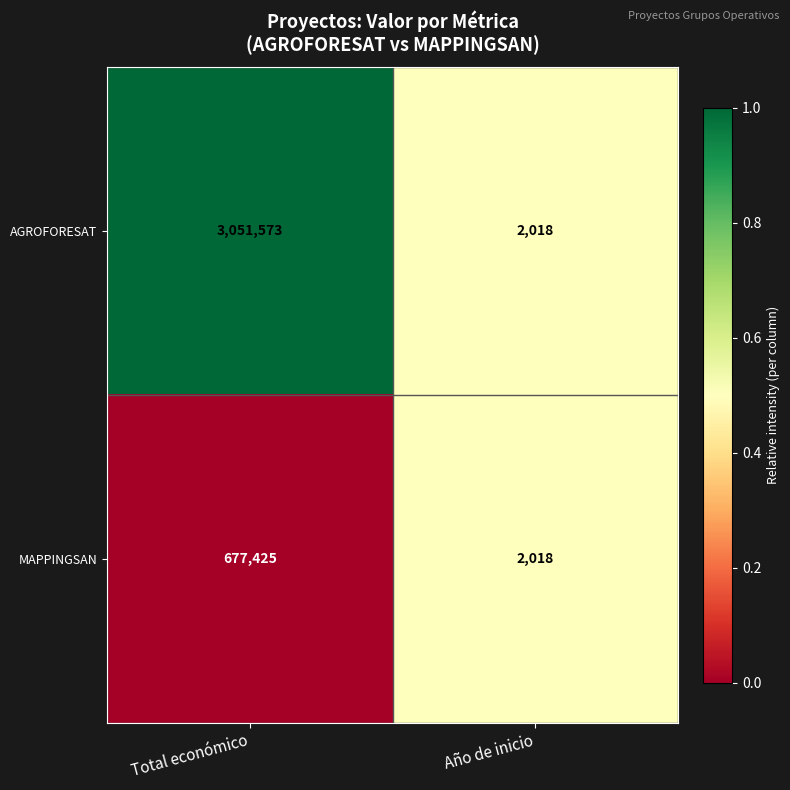

What is the difference between the maximum and minimum values in the AGROFORESAT series?

3049555